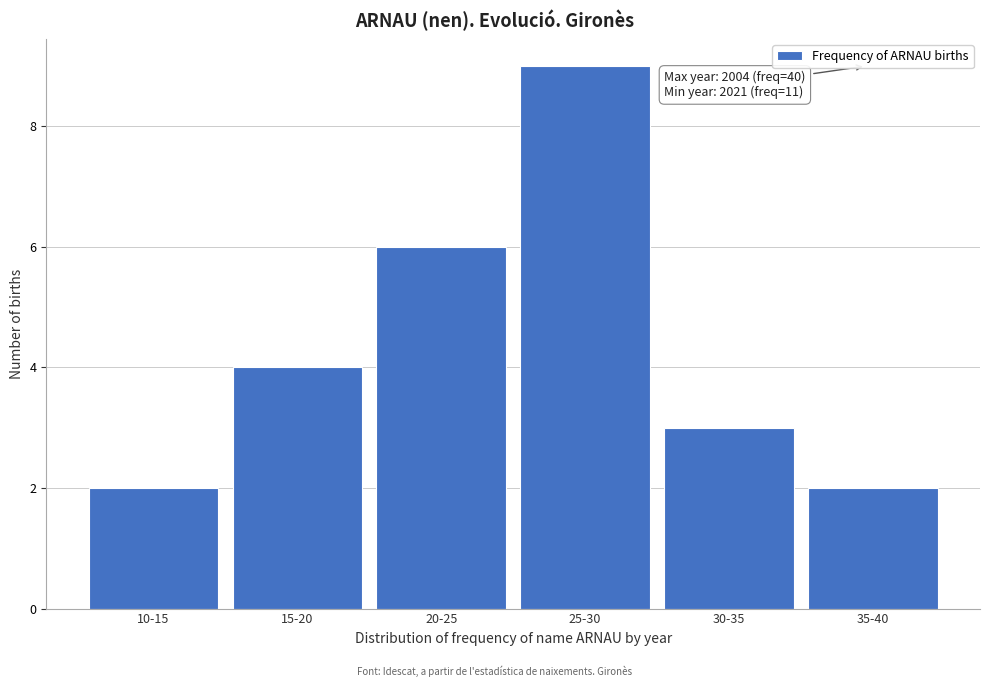

Reading left to right, list all the values displayed in this chart.

10-15=2	15-20=4	20-25=6	25-30=9	30-35=3	35-40=2